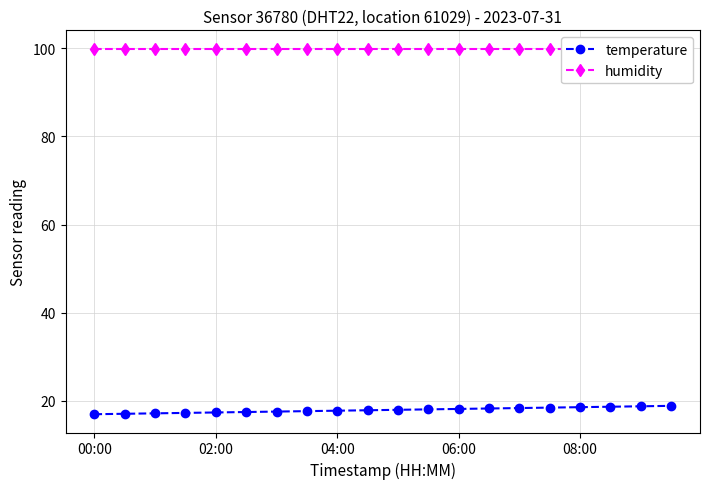

What is the lowest value of the temperature series?

17.0